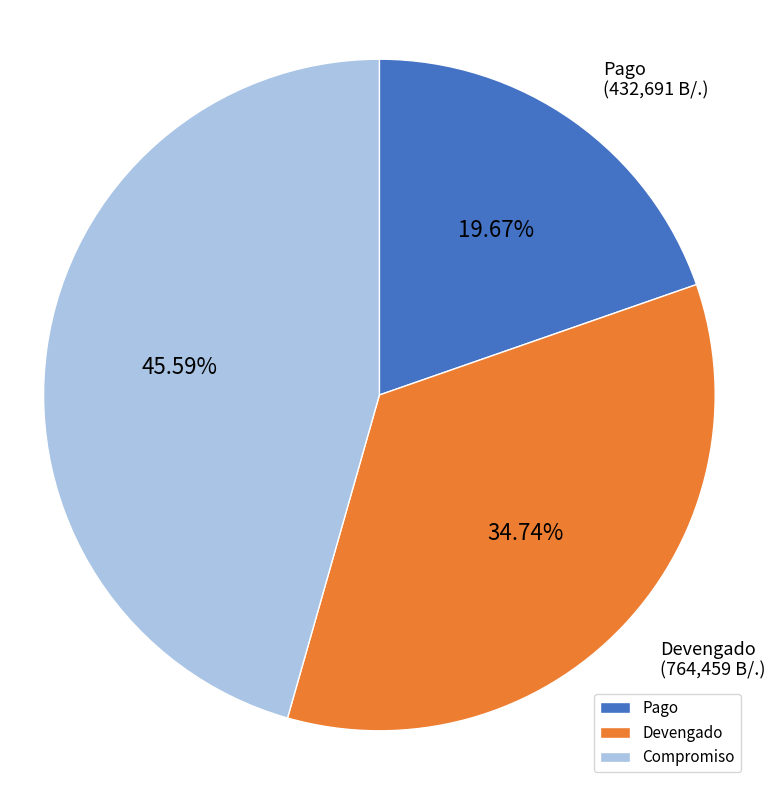

Between Pago and Devengado, which is larger?

Devengado